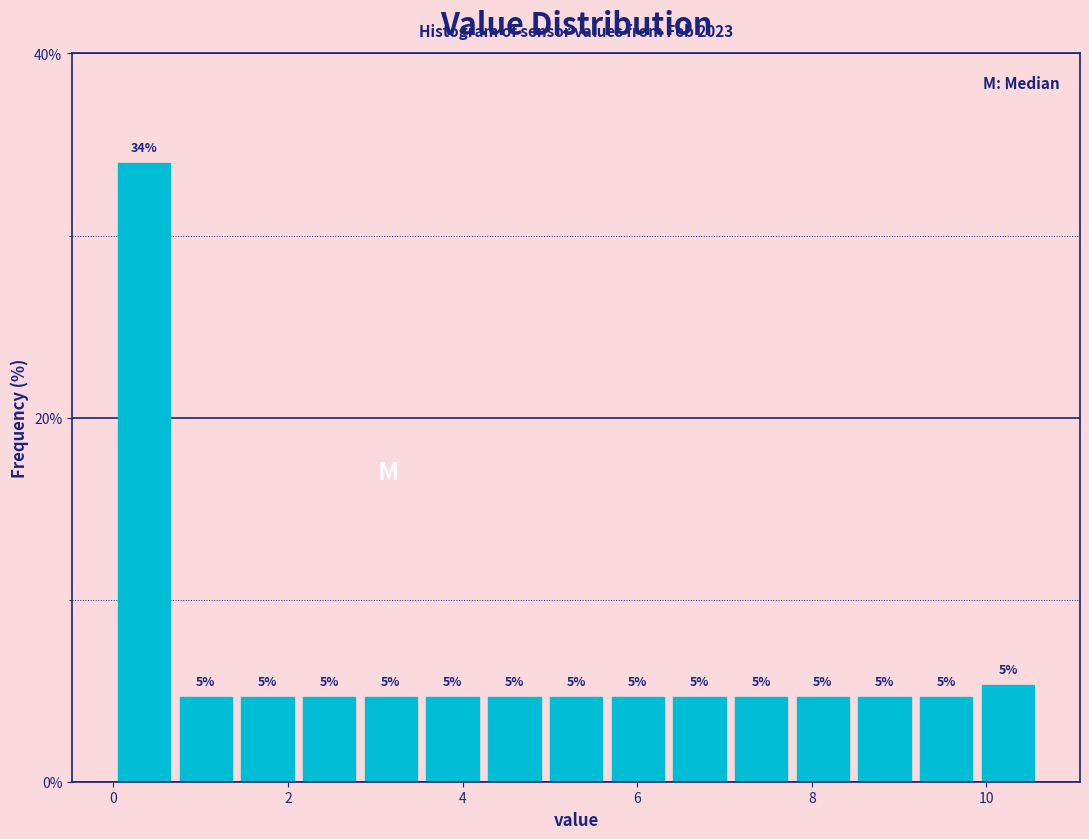

Read against the x-axis, roughly where is the centre of the tallest bar?

0.4